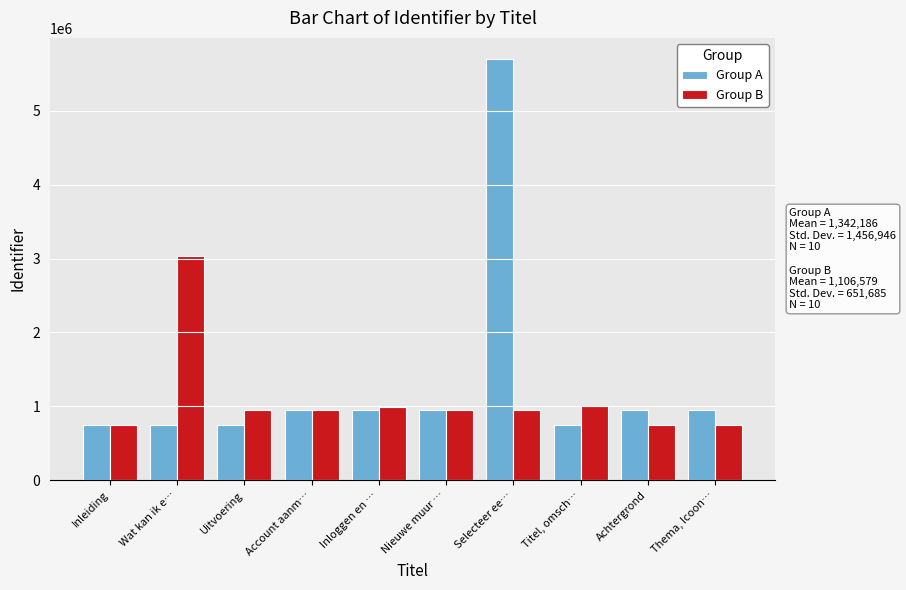

What is the greatest value displayed?

5703917